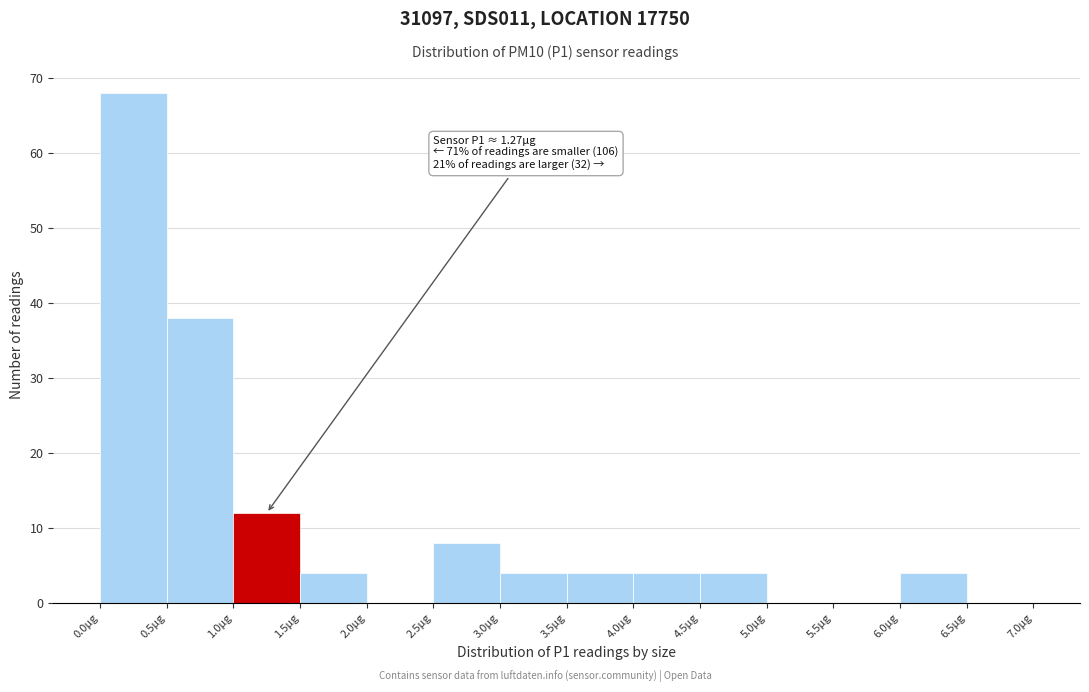

Over which range of the x-axis is the bar tallest?

0.0 to 0.5